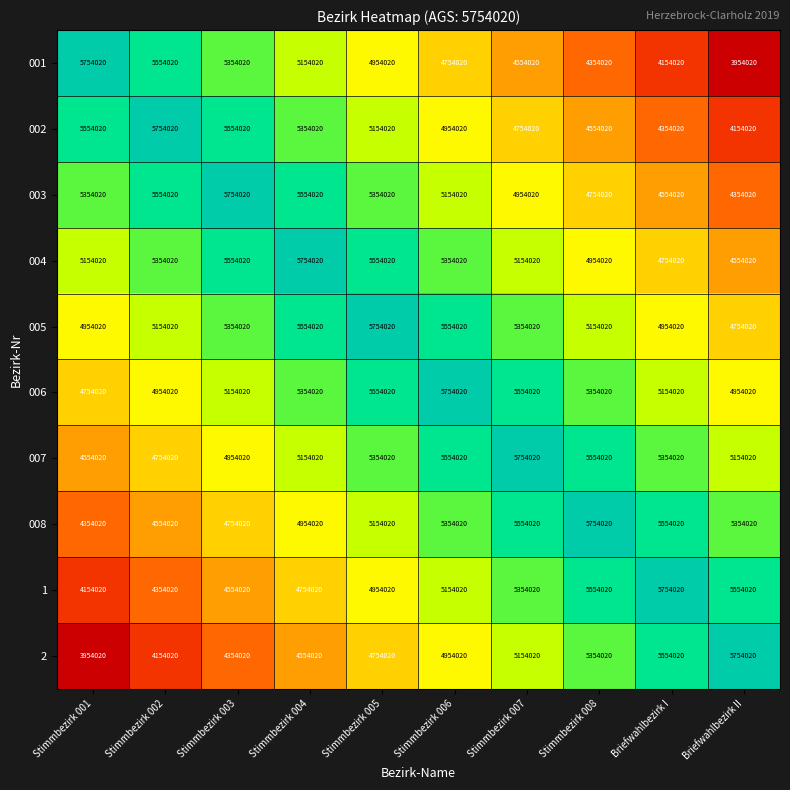

What value does the 008 series have at Stimmbezirk 001?

4354020